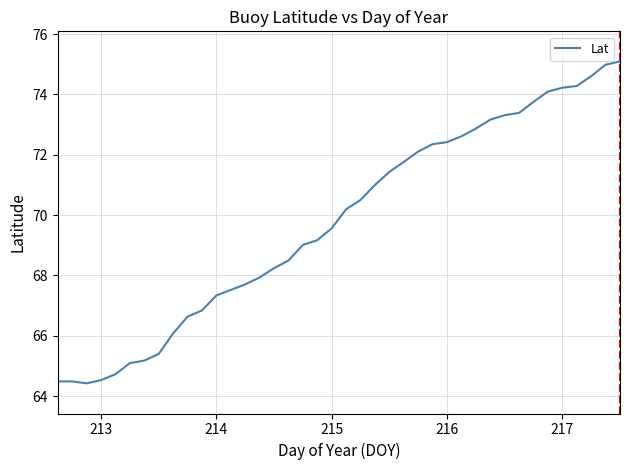

What is the maximum value shown in the chart?

75.1